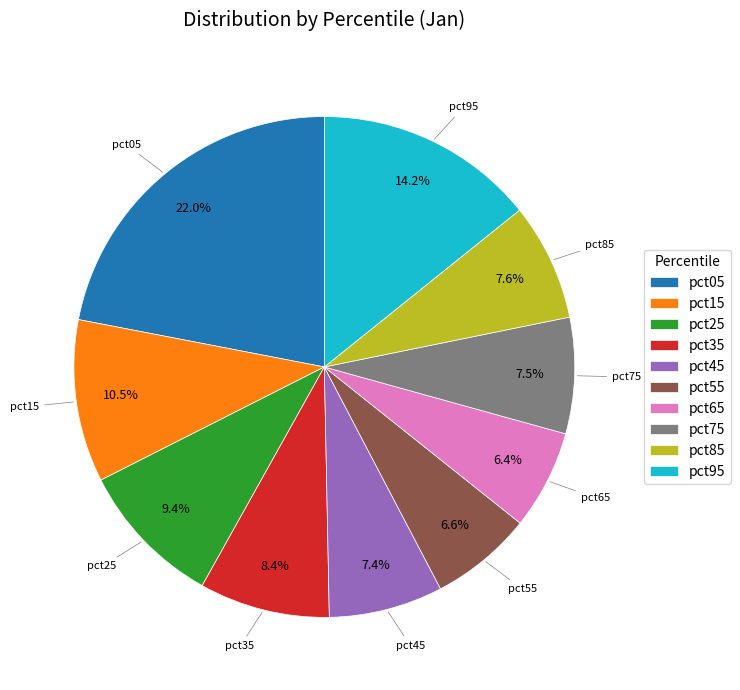

How many slices are in this pie chart?

10